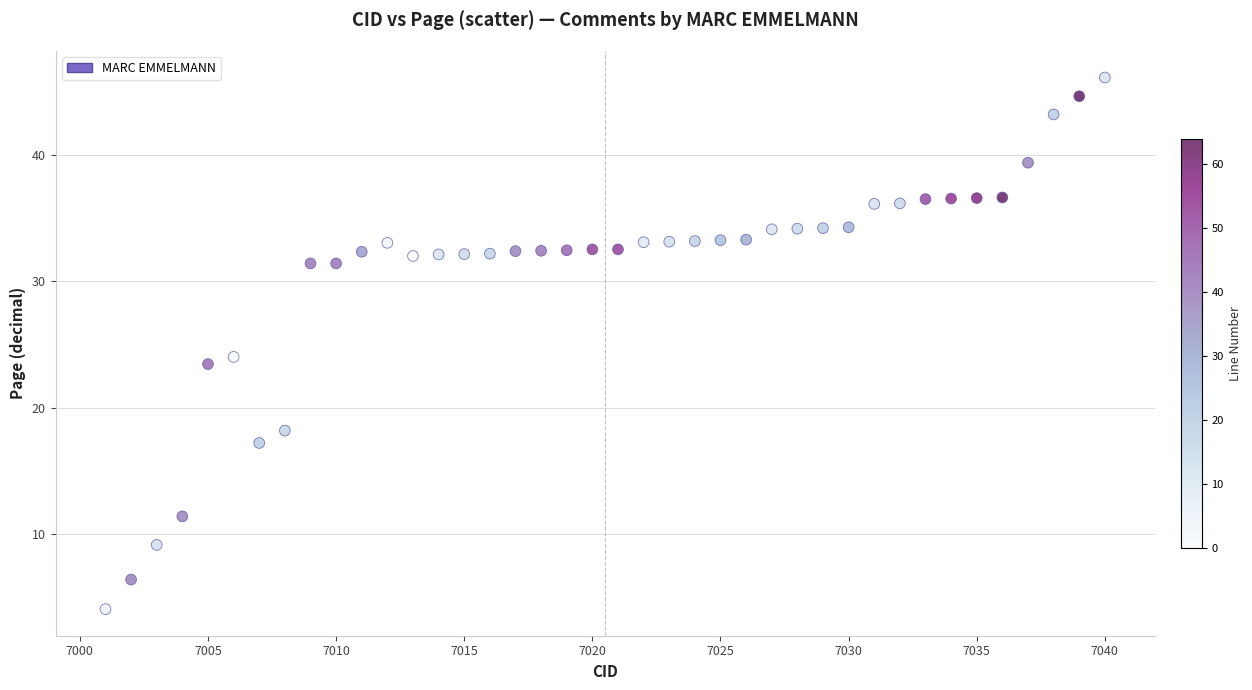

What Y value in the scatter plot is closest to 25?

24.0